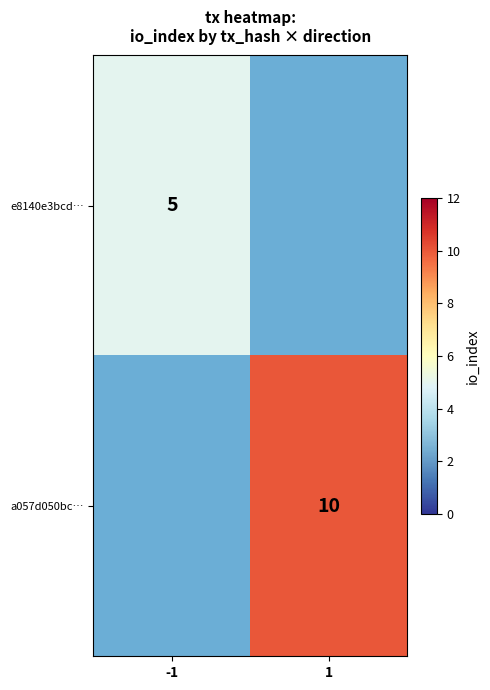

The value of a057d050bc… at 1 is 10. True or false?

True